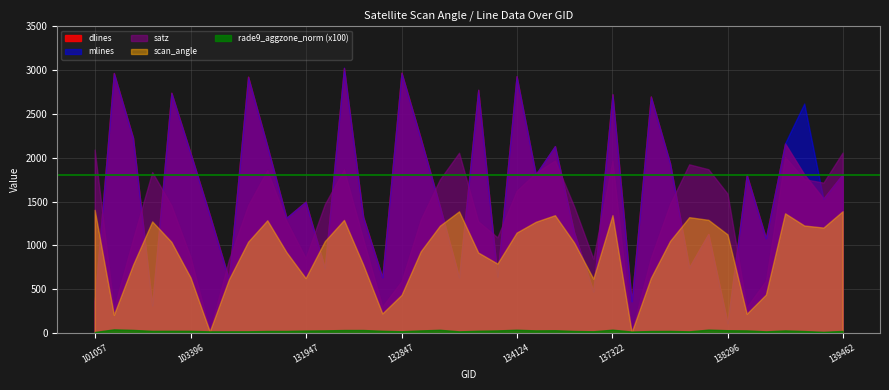

True or false: rade9_aggzone_norm (x100) and dlines intersect in this chart.

False